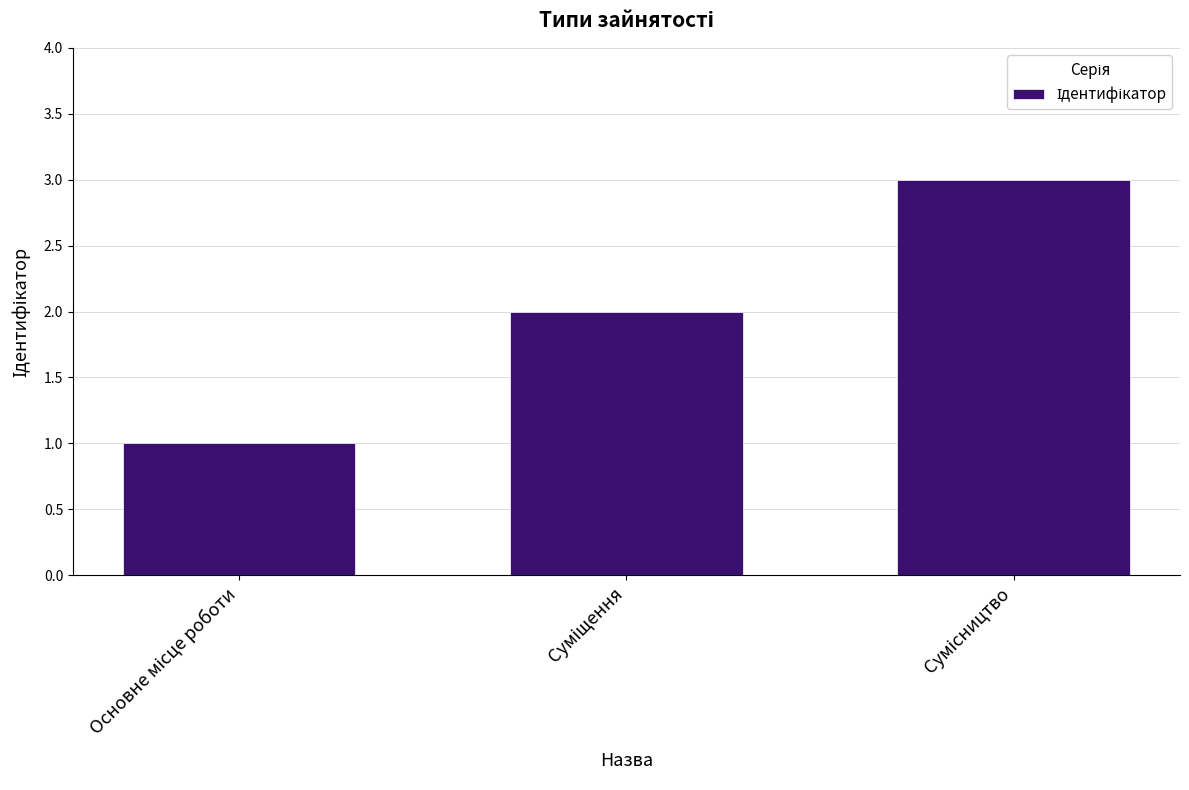

What is the sum of all values?

6